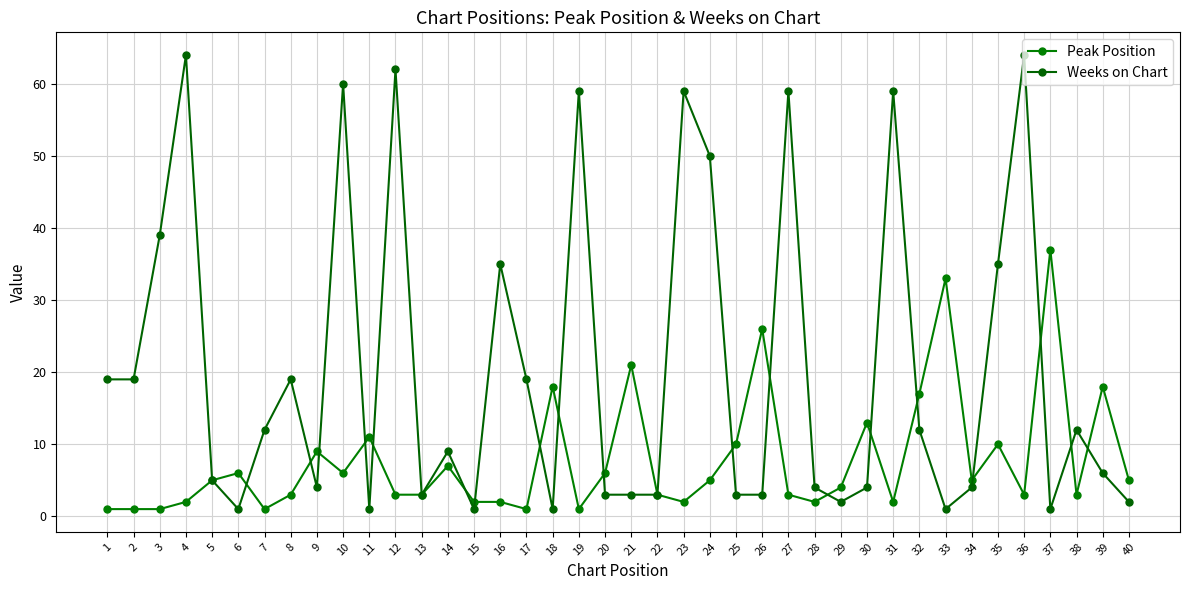

Reading right to left, what are all the values shown in this chart?

Peak Position: 40=5	39=18	38=3	37=37	36=3	35=10	34=5	33=33	32=17	31=2	30=13	29=4	28=2	27=3	26=26	25=10	24=5	23=2	22=3	21=21	20=6	19=1	18=18	17=1	16=2	15=2	14=7	13=3	12=3	11=11	10=6	9=9	8=3	7=1	6=6	5=5	4=2	3=1	2=1	1=1
Weeks on Chart: 40=2	39=6	38=12	37=1	36=64	35=35	34=4	33=1	32=12	31=59	30=4	29=2	28=4	27=59	26=3	25=3	24=50	23=59	22=3	21=3	20=3	19=59	18=1	17=19	16=35	15=1	14=9	13=3	12=62	11=1	10=60	9=4	8=19	7=12	6=1	5=5	4=64	3=39	2=19	1=19